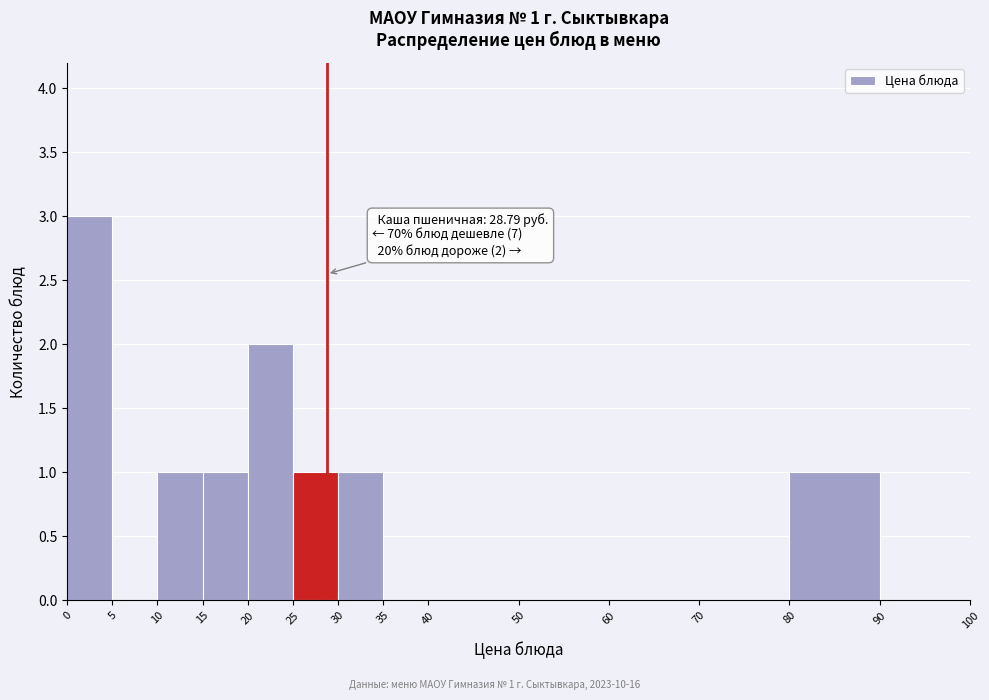

Which range on the x-axis has the tallest bar?

0 to 5